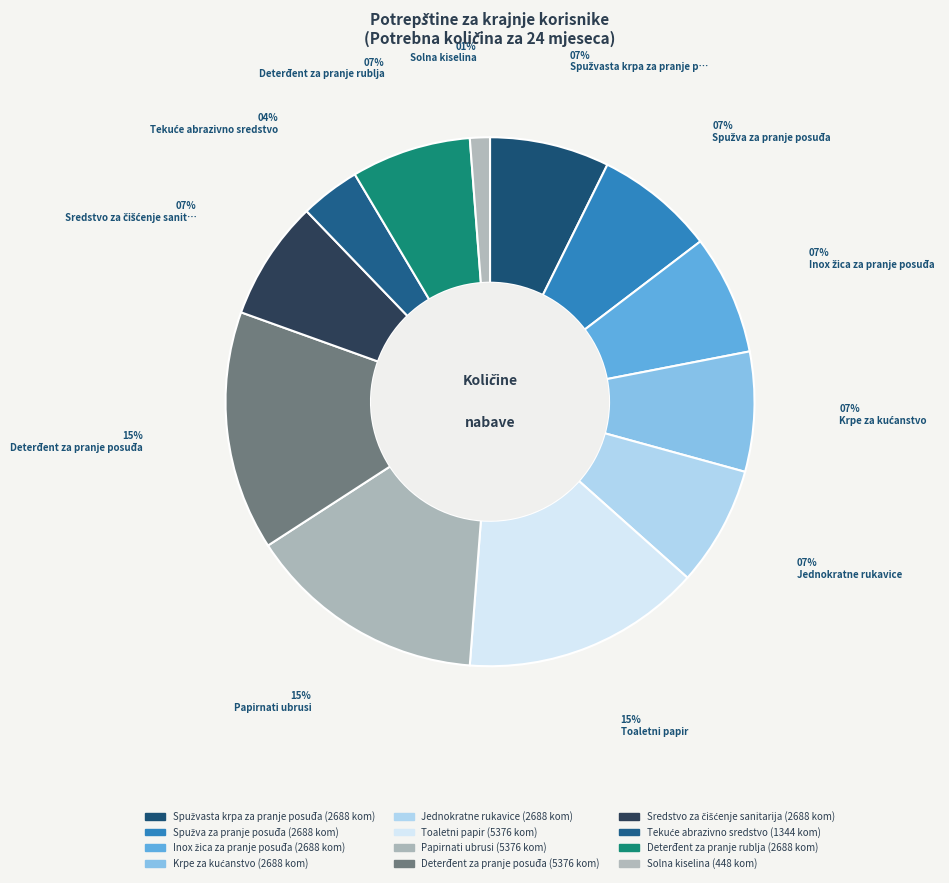

How many segments does this pie chart have?

12